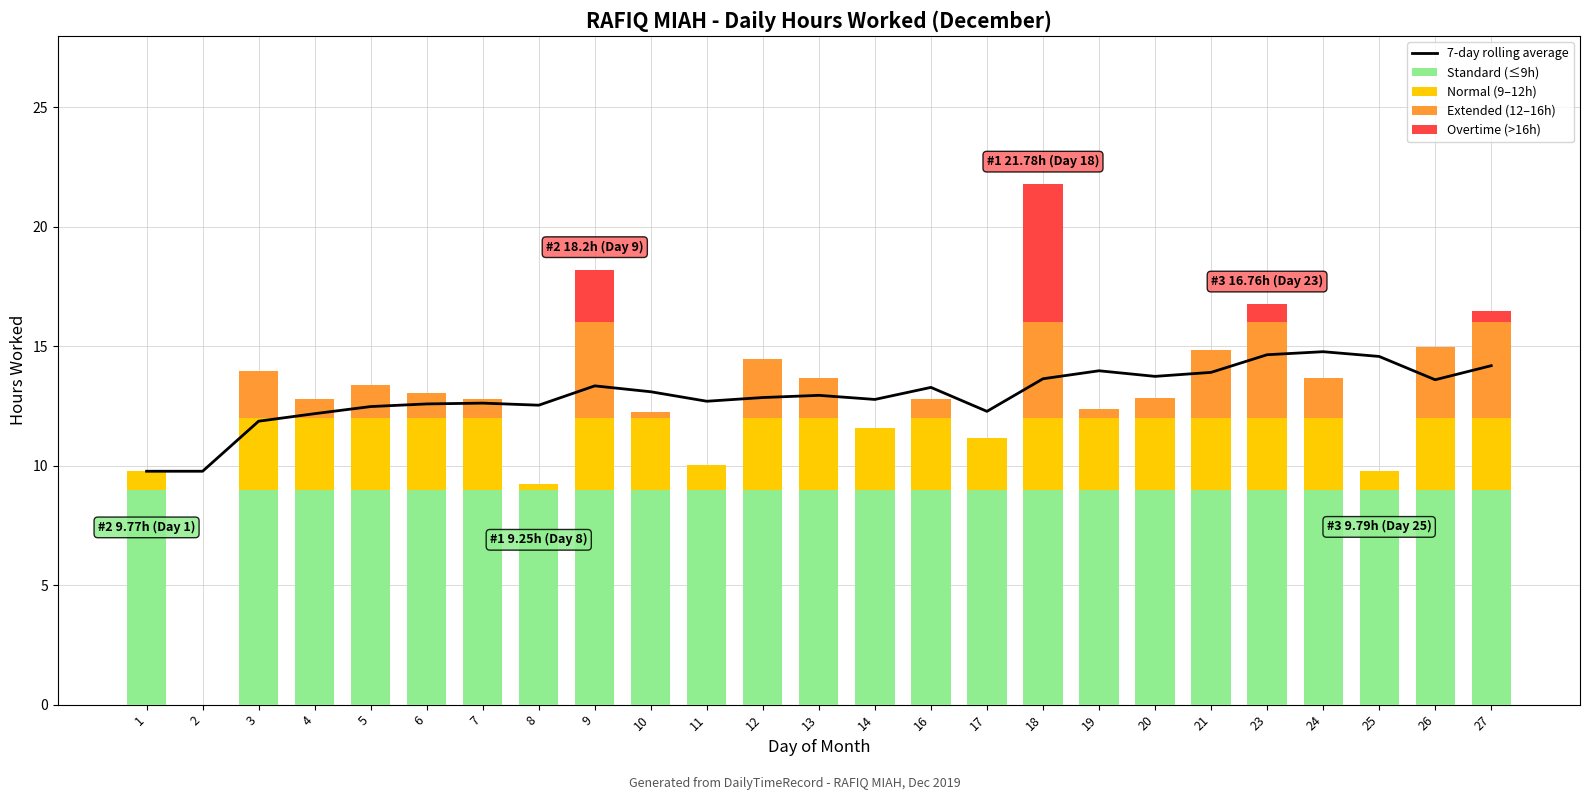

The value of Standard (≤9h) at 8 is 9.0. True or false?

True